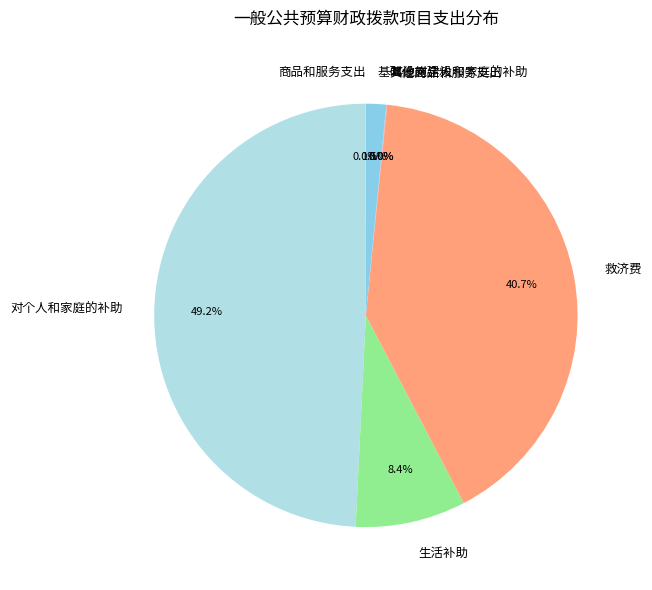

What is the largest slice in the pie chart?

对个人和家庭的补助